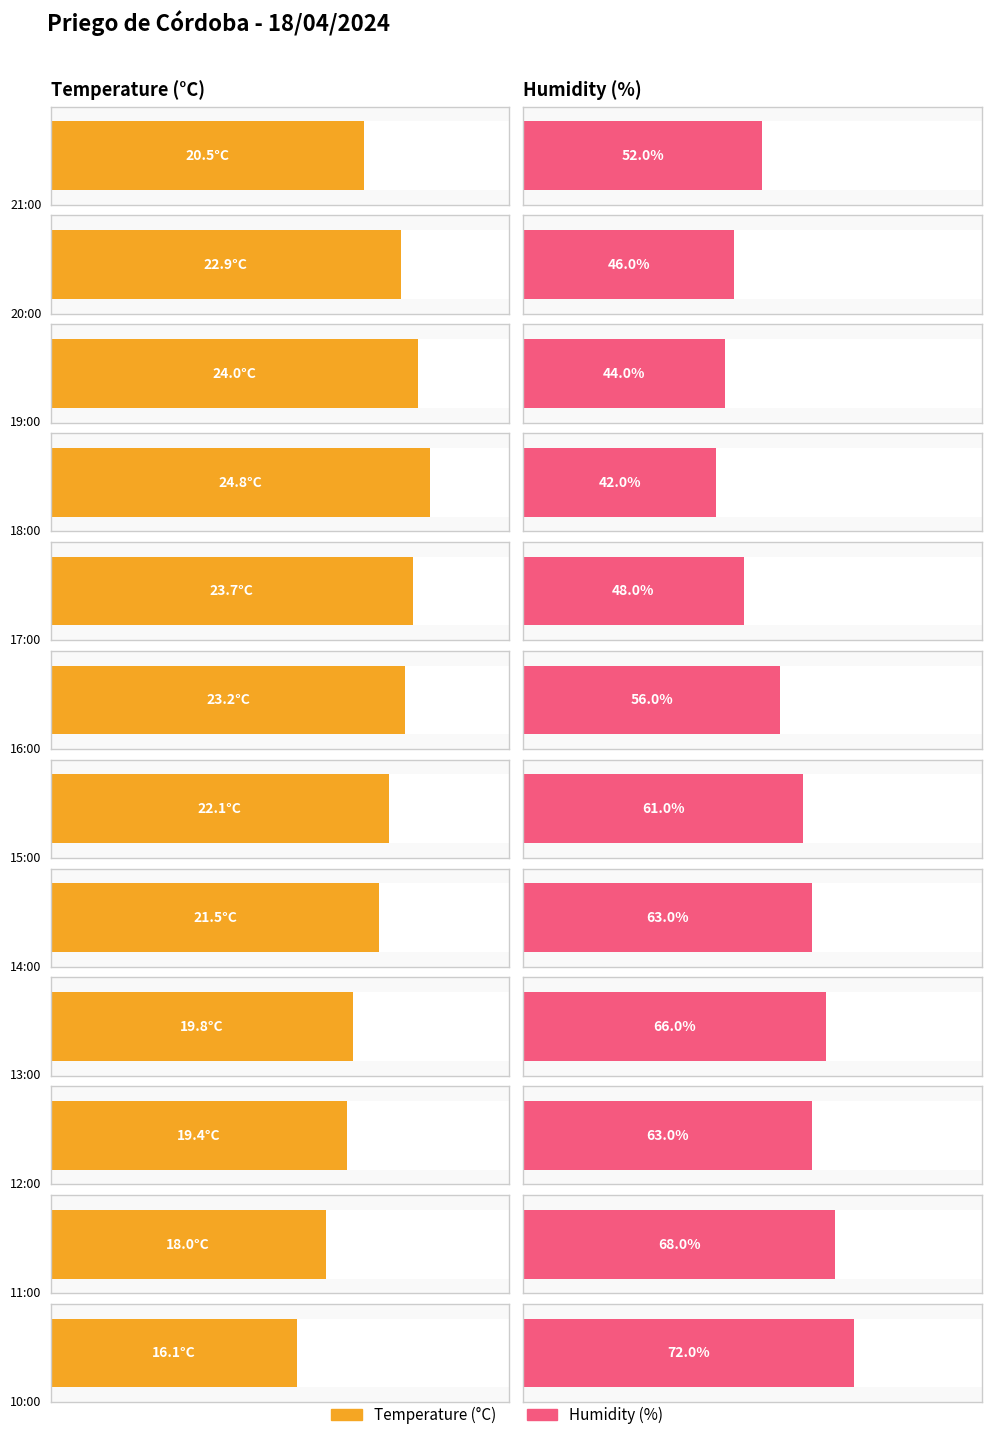

True or false: Temperature (C) has a value of 19.4 at 12:00.

True